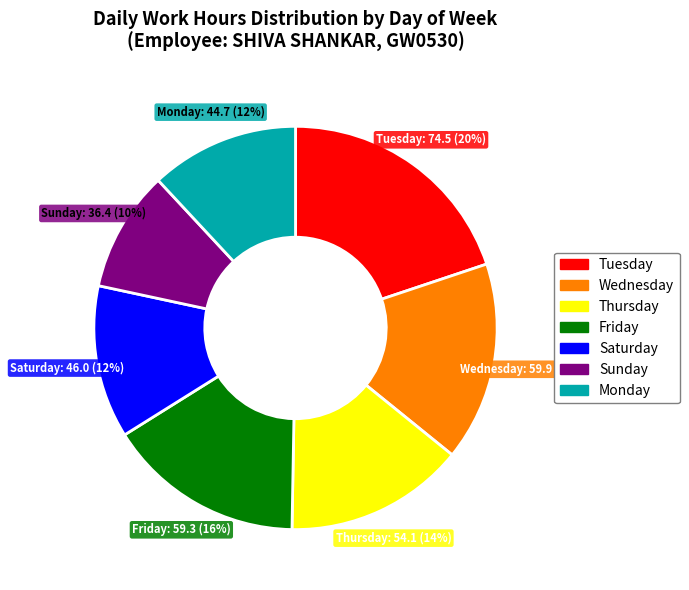

Is there any slice that represents more than half of the pie?

No